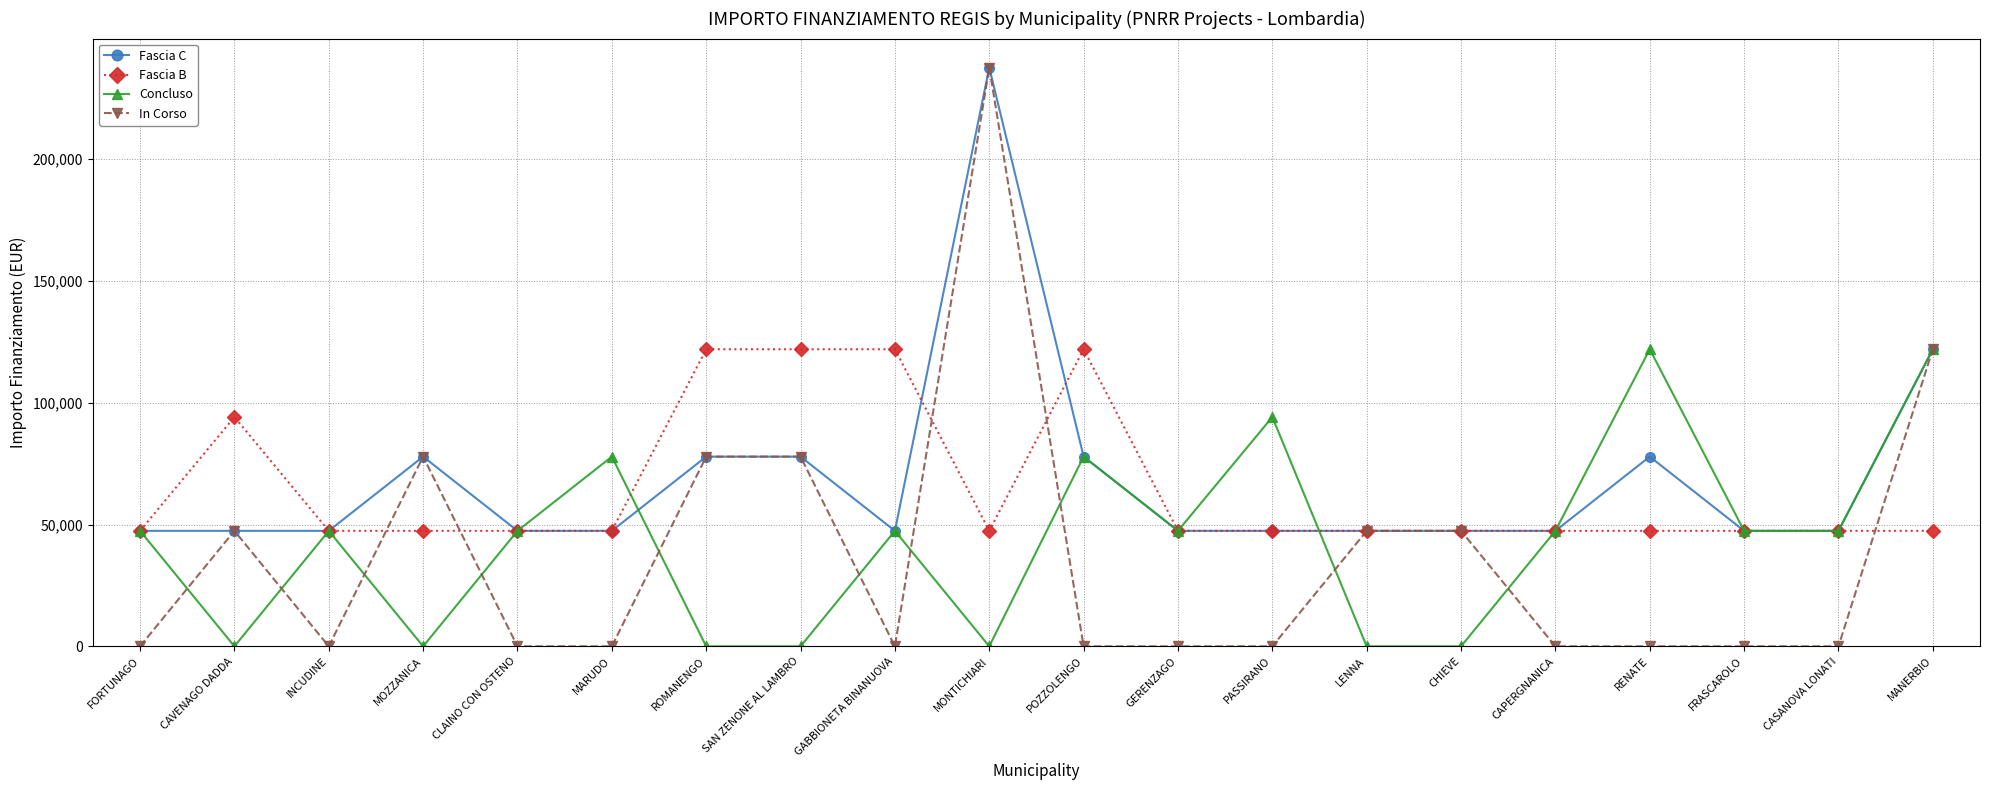

Is the value of Concluso at LENNA greater than the value of Fascia C at CASANOVA LONATI?

No